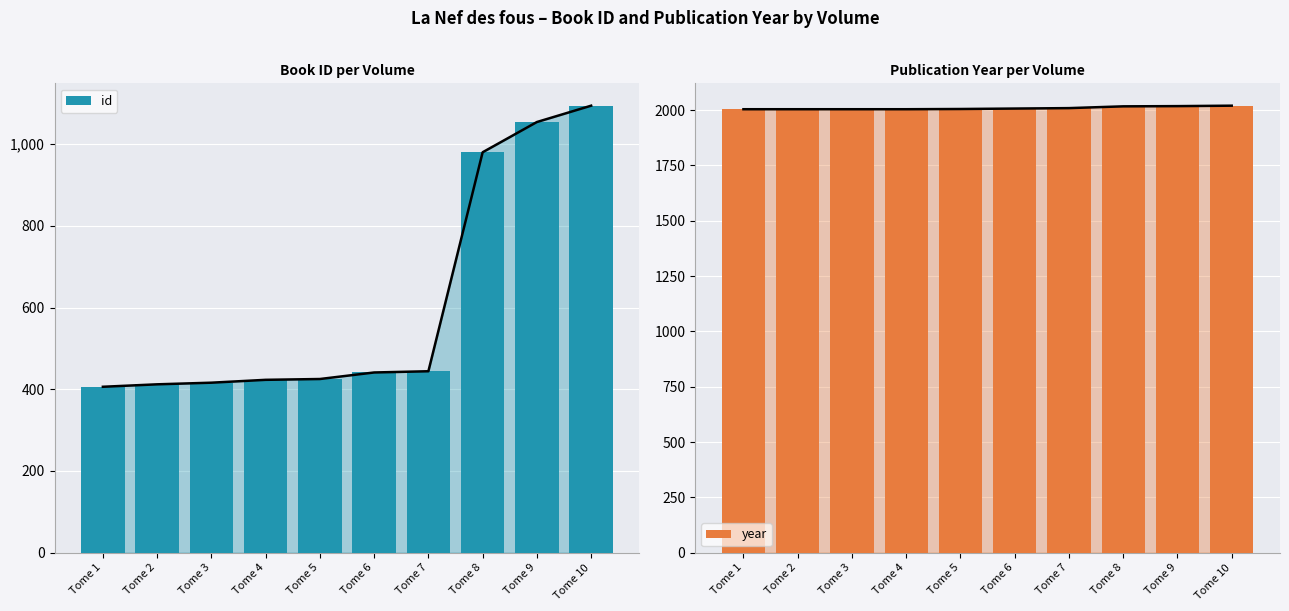

Which series has the largest total across all categories?

year